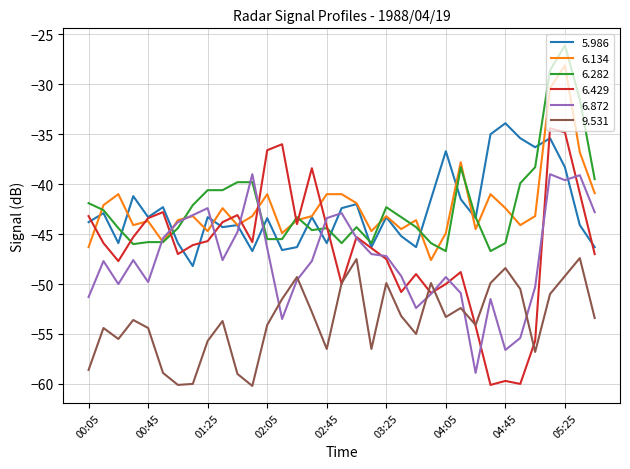

True or false: 5.986 and 9.531 intersect in this chart.

False